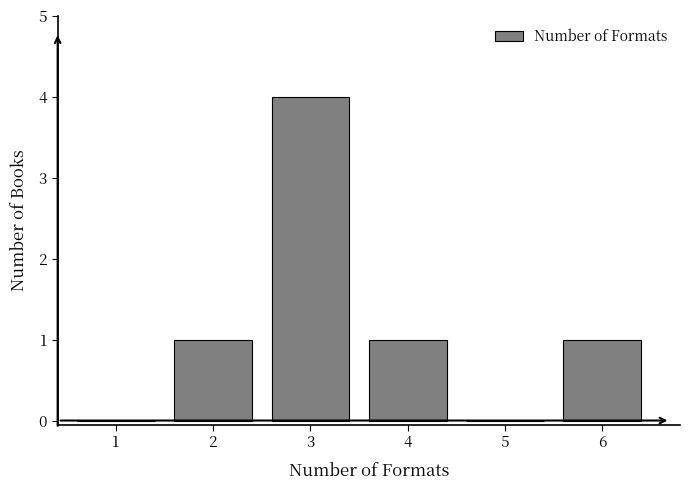

Reading left to right, what are all the values shown in this chart?

1=0	2=1	3=4	4=1	5=0	6=1